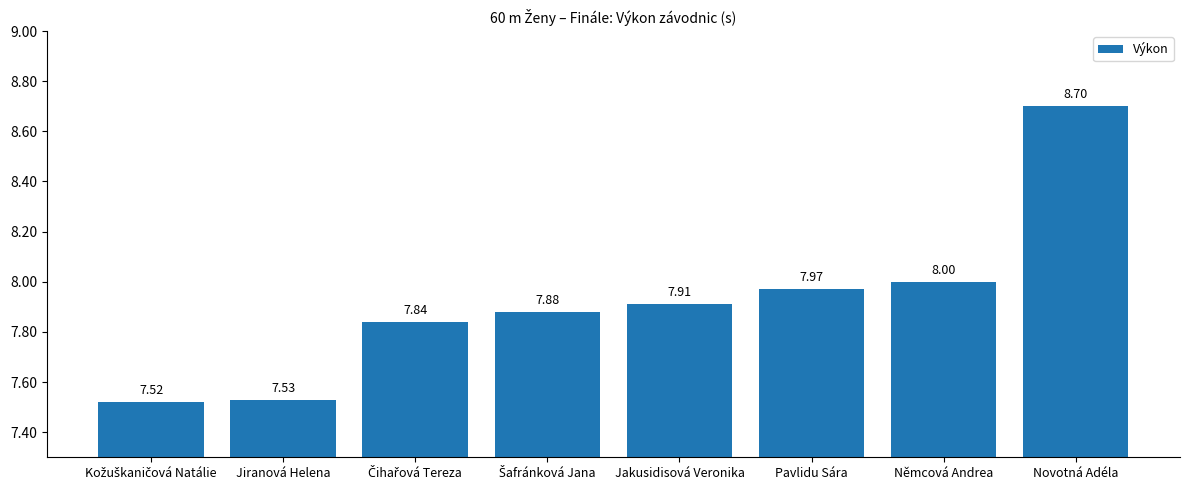

Between Jiranová Helena and Němcová Andrea, which is larger?

Němcová Andrea